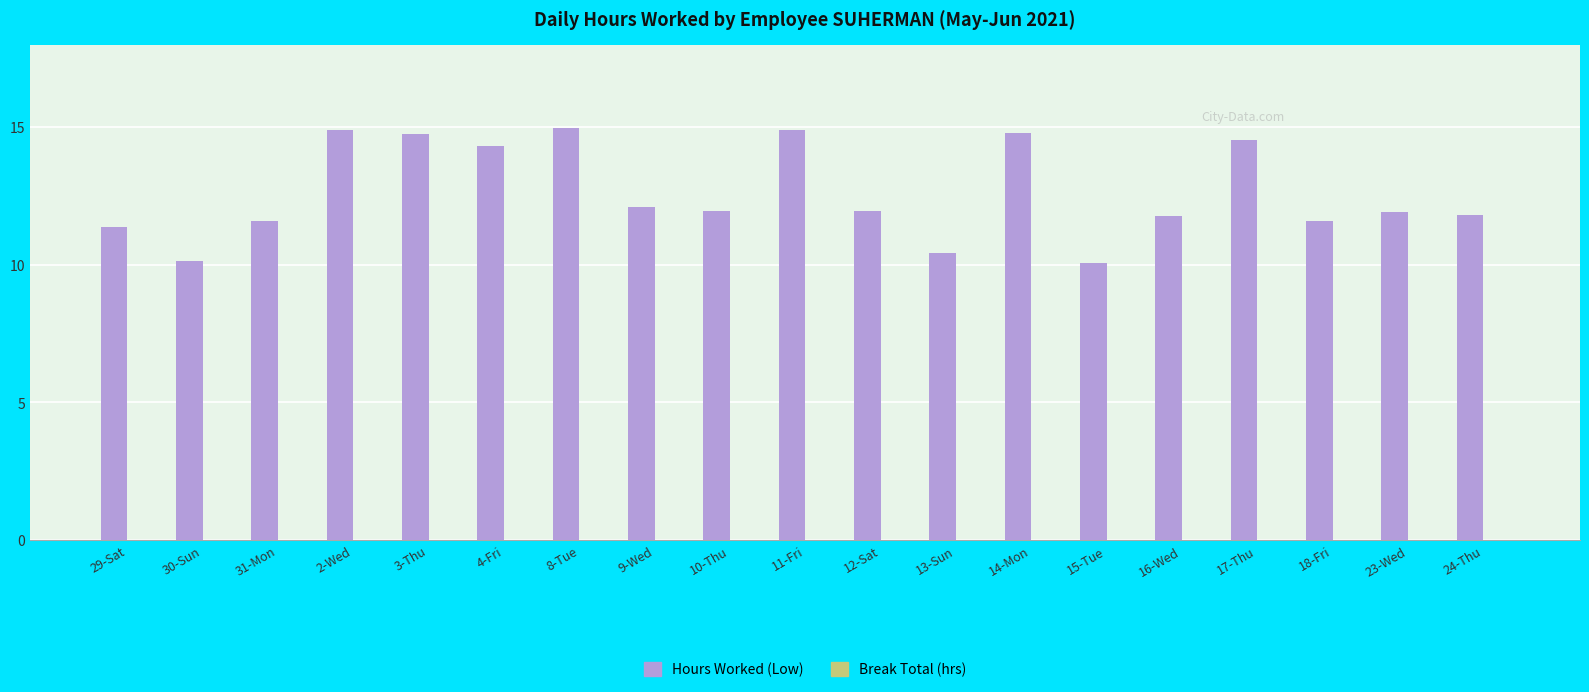

Count the number of data series in this chart.

1